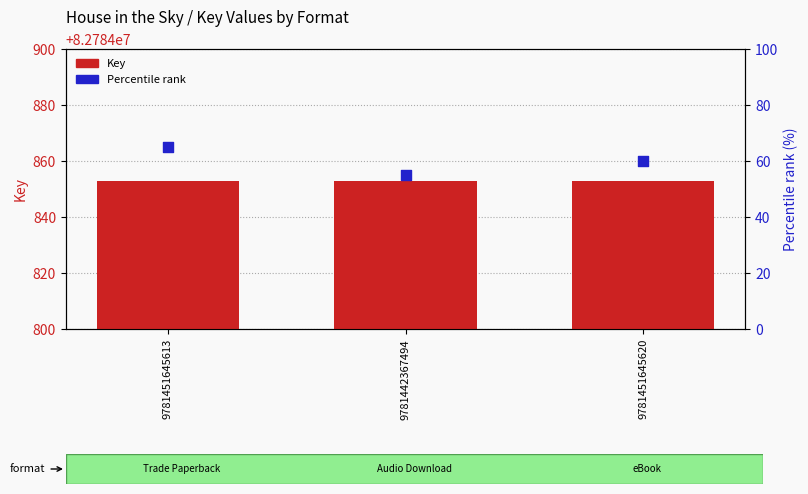

Which series reaches the minimum Y coordinate?

Percentile rank